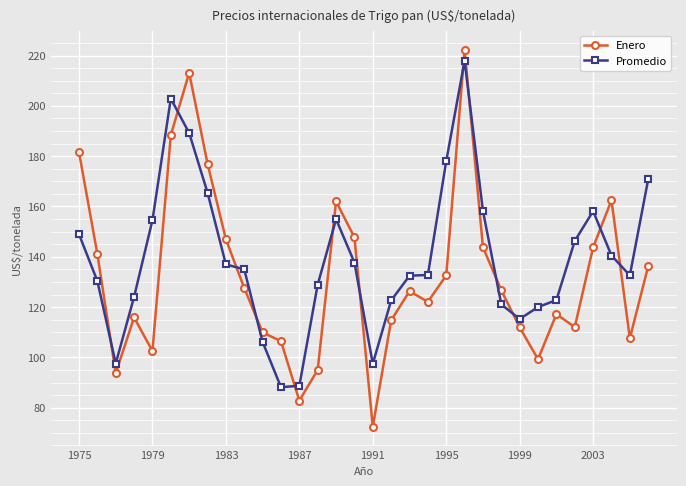

What is the difference between the maximum and minimum values in the Enero series?

149.9